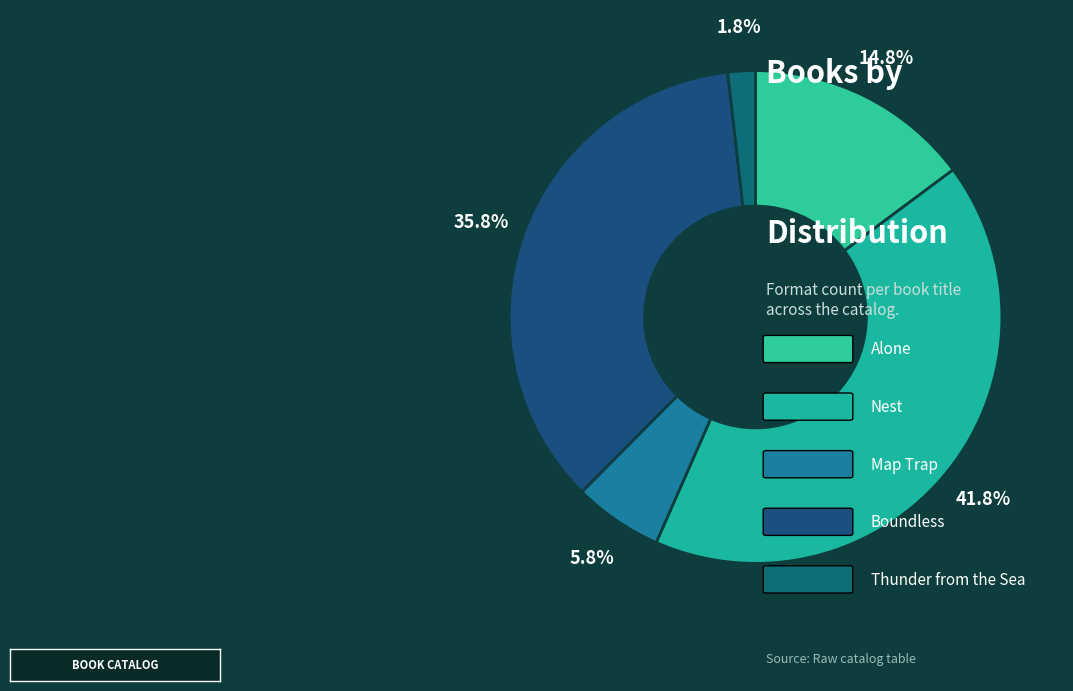

To the nearest percent, what is the difference between the largest and smallest slice percentages?

40%